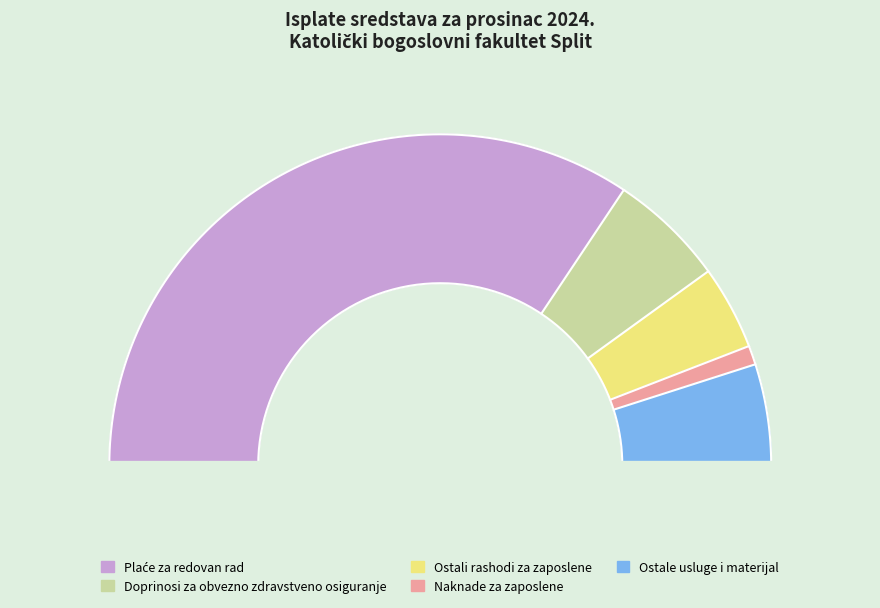

Which slice is the smallest?

Naknade za zaposlene